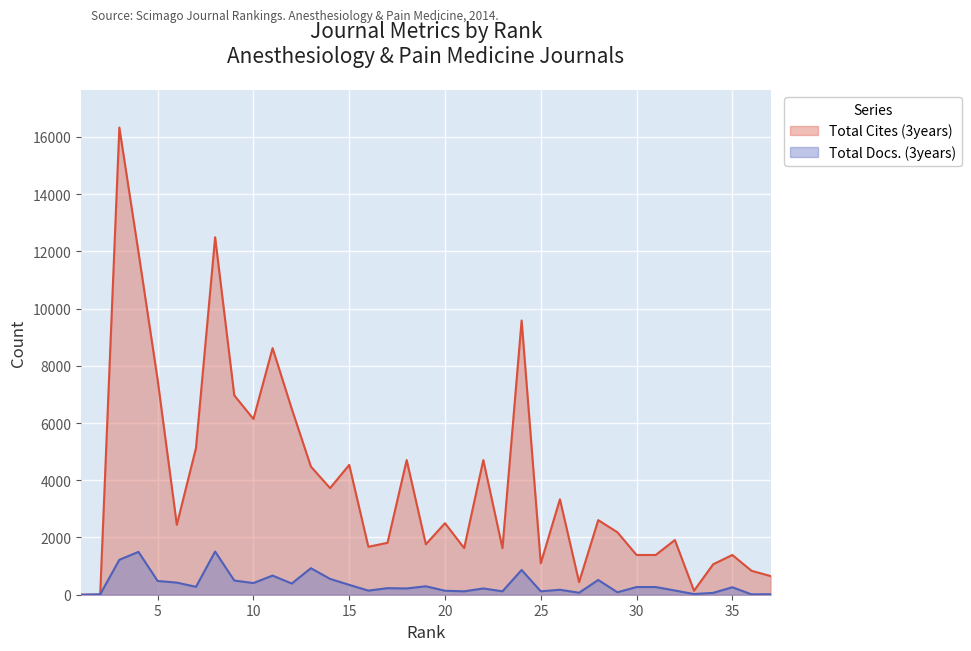

The Total Cites (3years) series shows 23581 at 3. True or false?

False